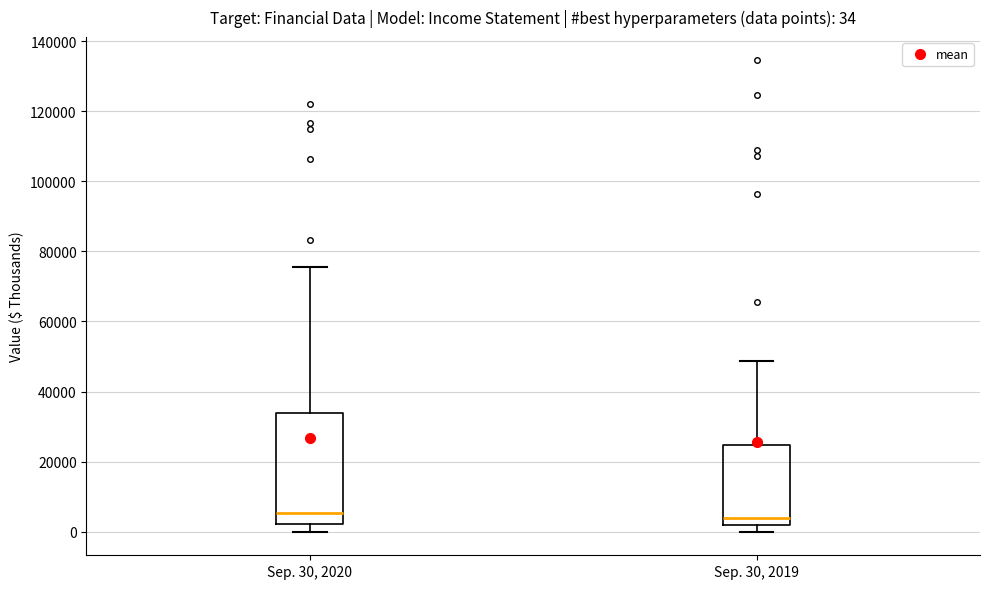

Comparing the boxes themselves (not the whiskers), which one is the tallest?

Sep. 30, 2020